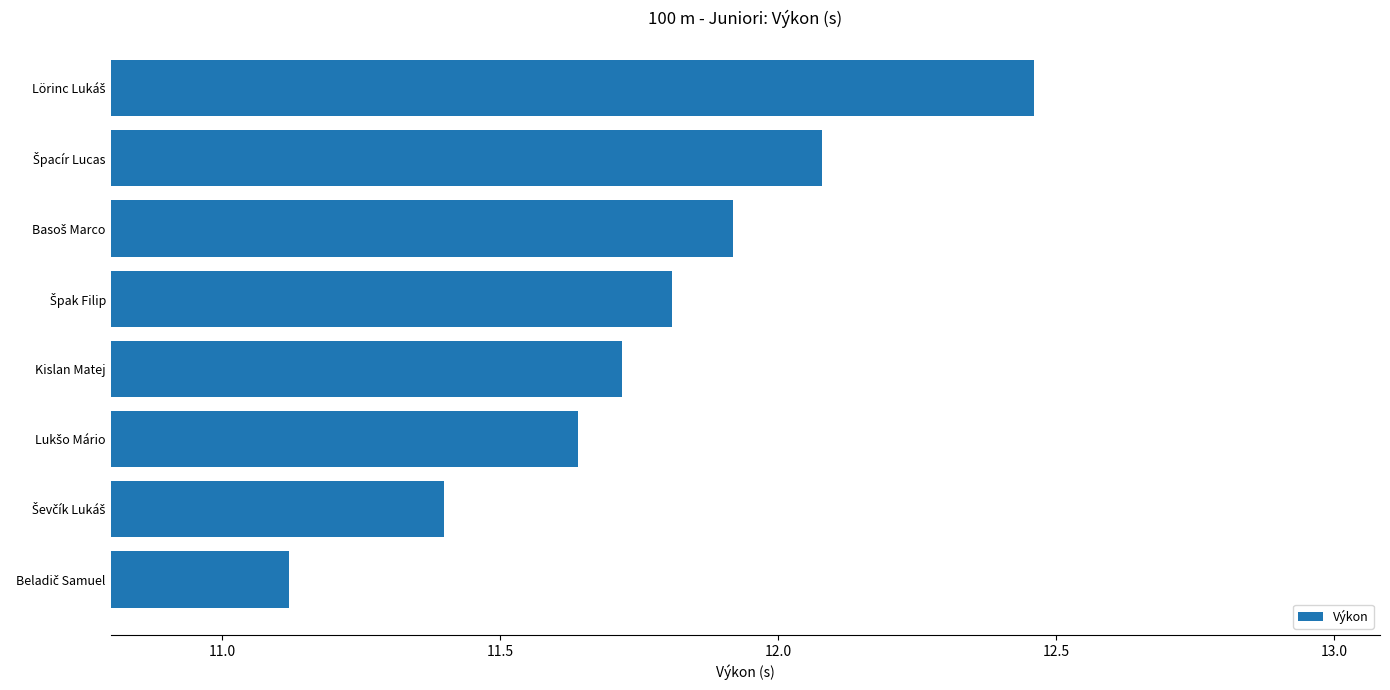

What is the smallest value displayed?

11.1